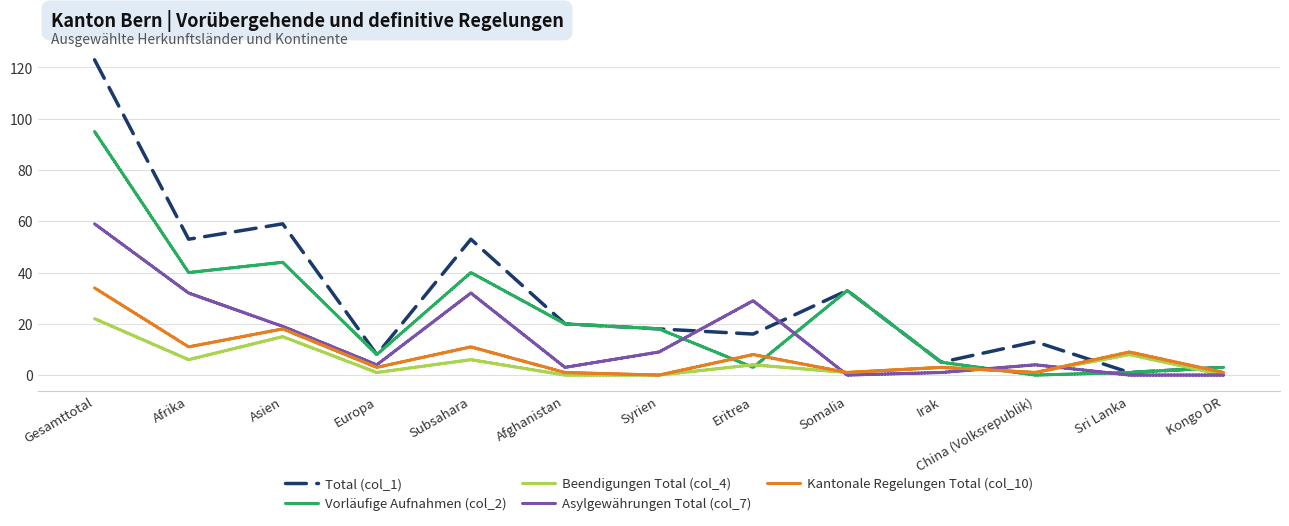

List the series in order of their peak value, lowest first.

Beendigungen Total (col_4), Kantonale Regelungen Total (col_10), Asylgewährungen Total (col_7), Vorläufige Aufnahmen (col_2), Total (col_1)